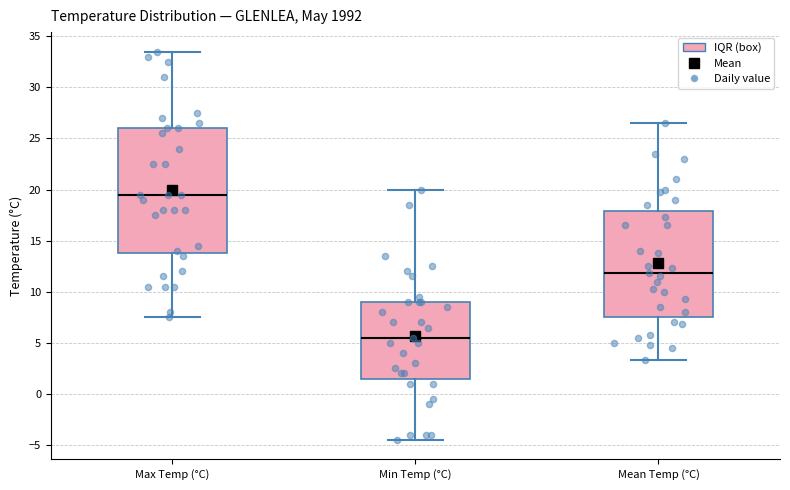

Which box is the tallest, from its lower edge to its upper edge?

Max Temp (°C)